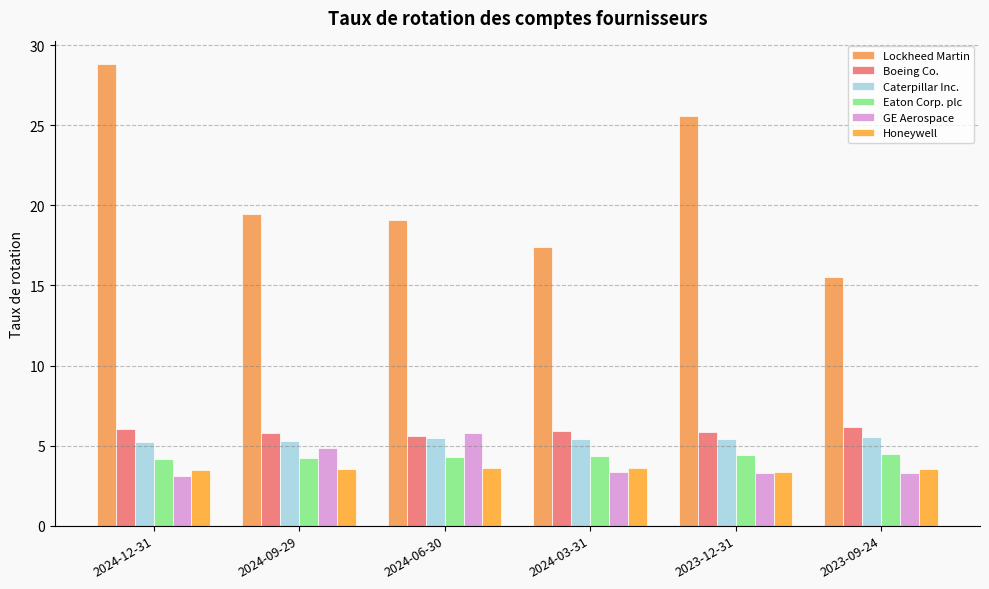

Reading right to left, extract all data points from this chart.

Lockheed Martin: 15.5	25.6	17.4	19.1	19.5	28.9
Boeing Co.: 6.2	5.9	5.9	5.6	5.8	6.0
Caterpillar Inc.: 5.5	5.4	5.4	5.5	5.3	5.2
Eaton Corp. plc: 4.5	4.4	4.4	4.3	4.2	4.2
GE Aerospace: 3.3	3.3	3.4	5.8	4.8	3.1
Honeywell: 3.5	3.4	3.6	3.6	3.6	3.5